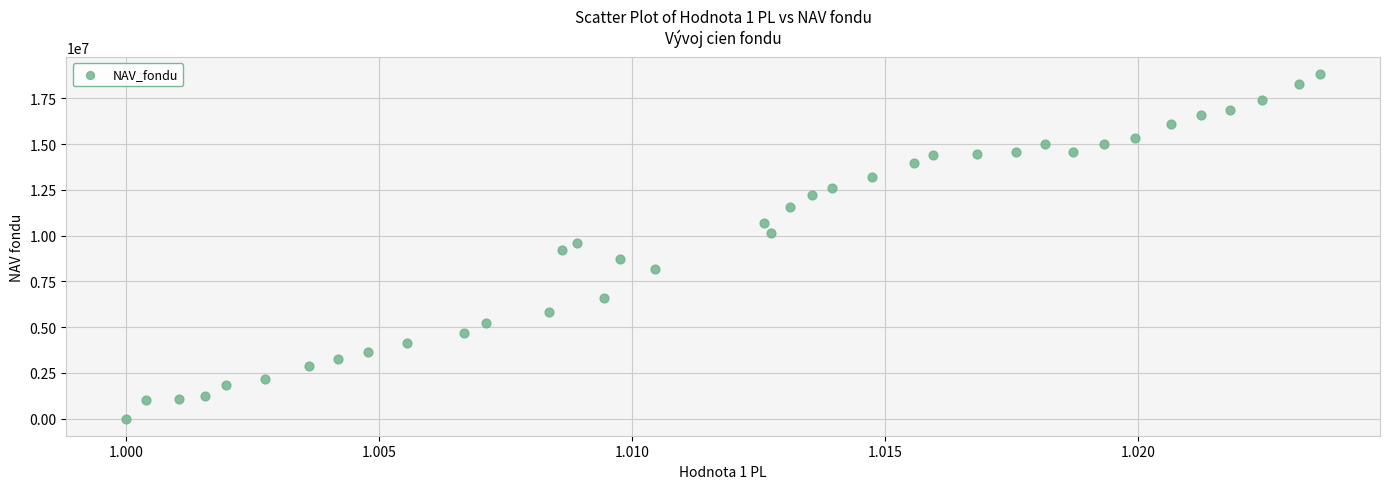

What is the range of Y values (max minus min)?

18821149.9